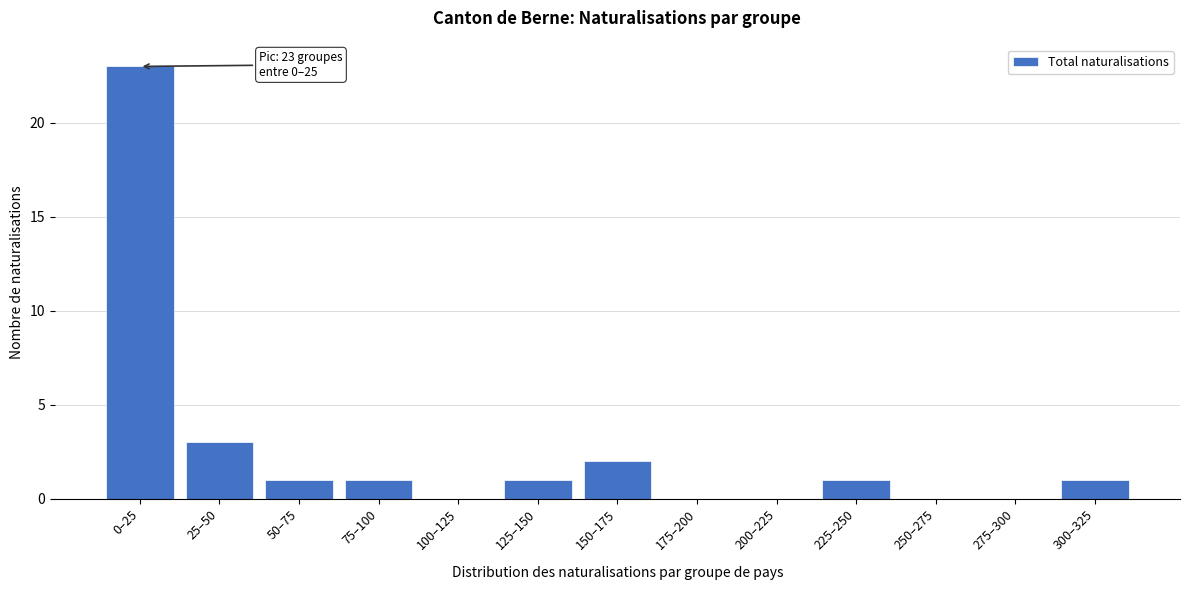

Reading left to right, what are all the values shown in this chart?

0–25=23	25–50=3	50–75=1	75–100=1	100–125=0	125–150=1	150–175=2	175–200=0	200–225=0	225–250=1	250–275=0	275–300=0	300–325=1